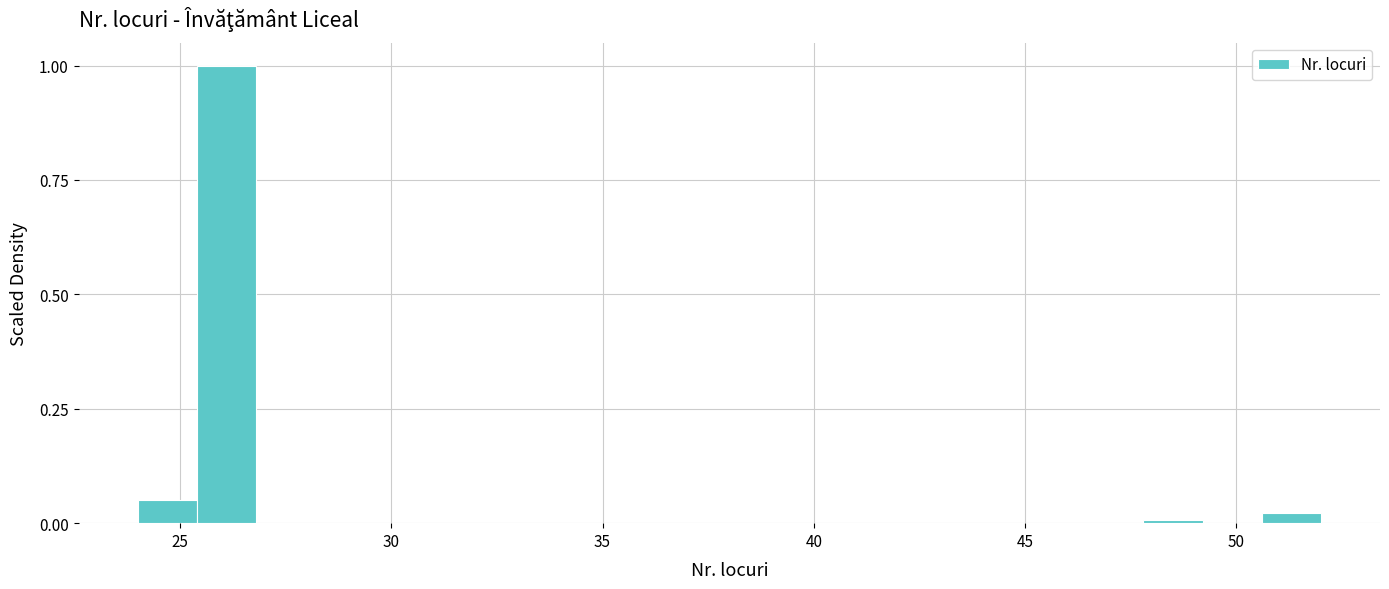

Read against the x-axis, roughly where is the centre of the tallest bar?

26.0